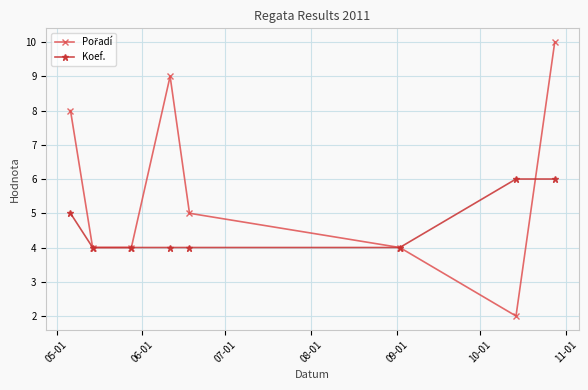

At how many categories does at least one series exceed 3?

8